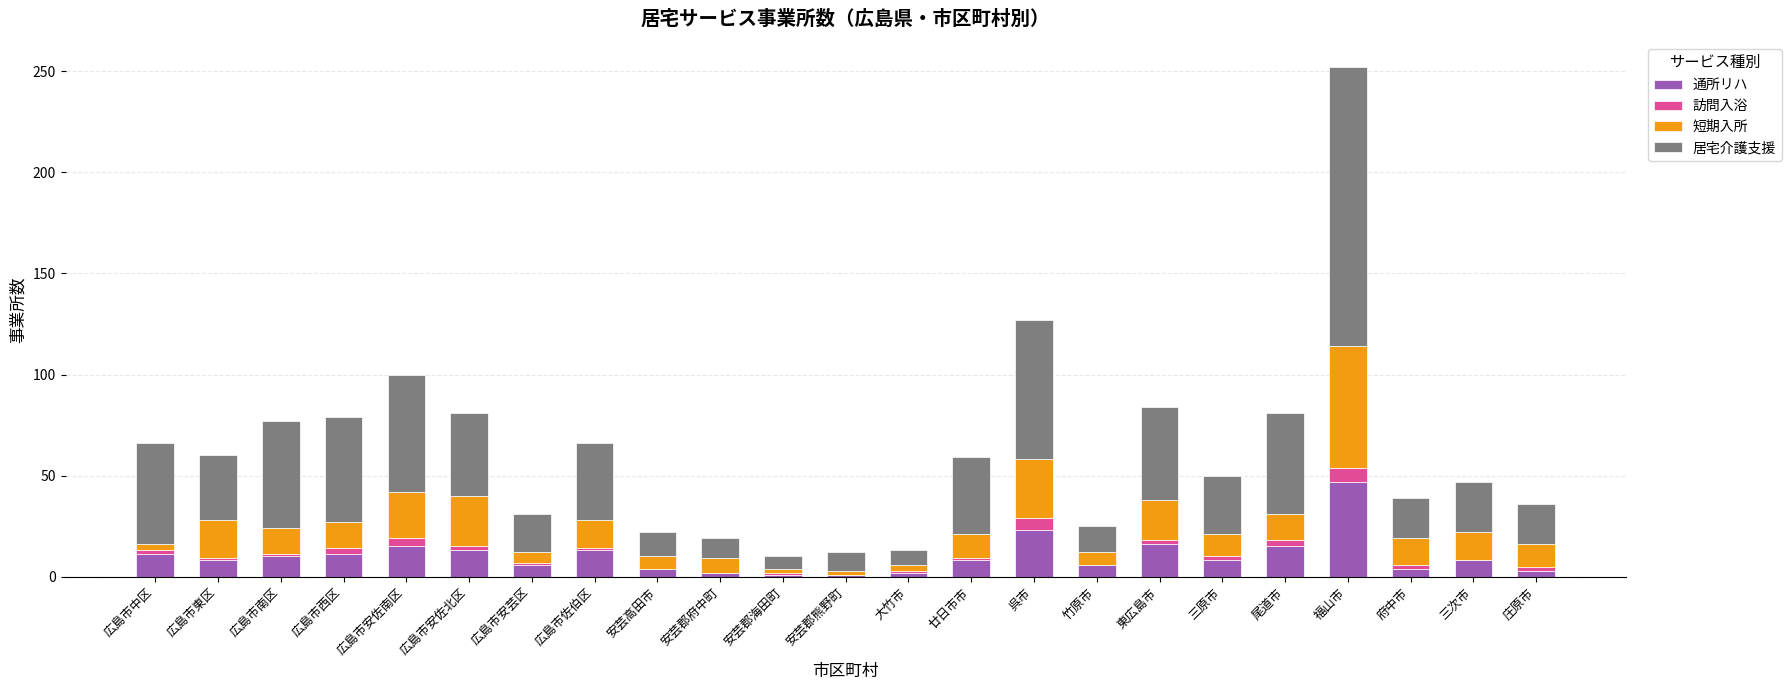

What is the maximum value for 通所リハ?

47